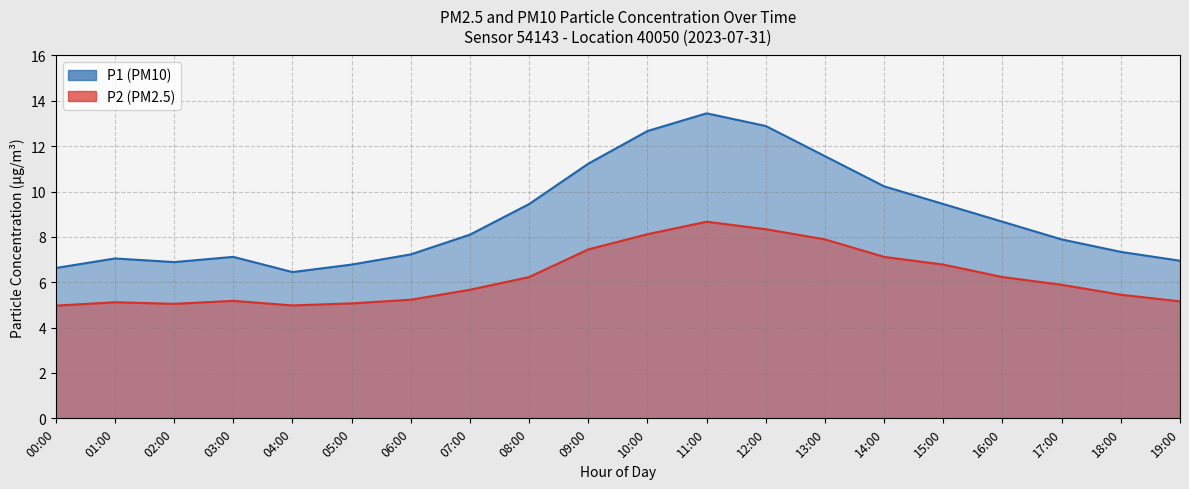

What is the greatest value displayed?

13.4